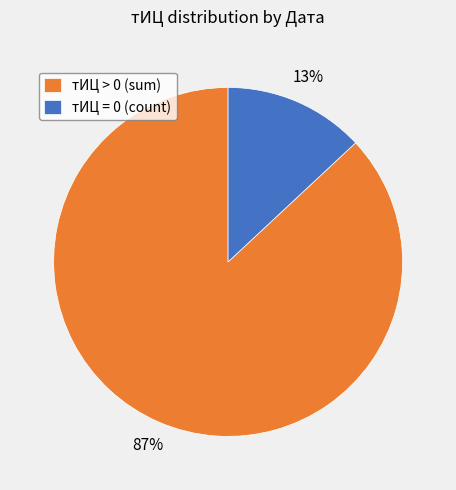

How many slices are in this pie chart?

2